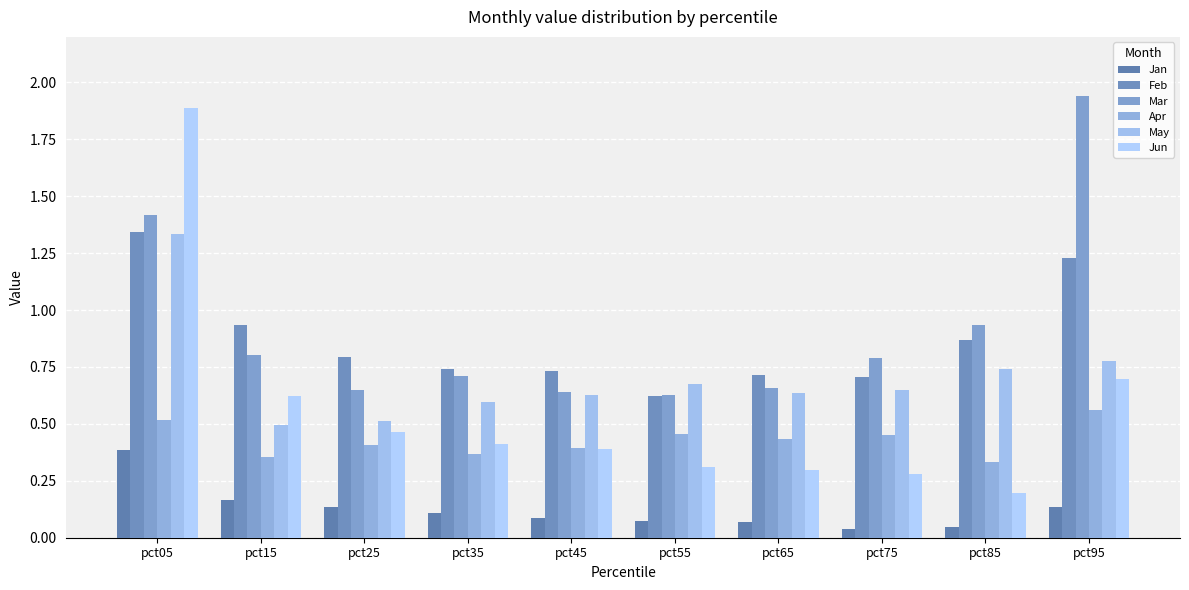

At which category is the sum across all series the highest?

pct05